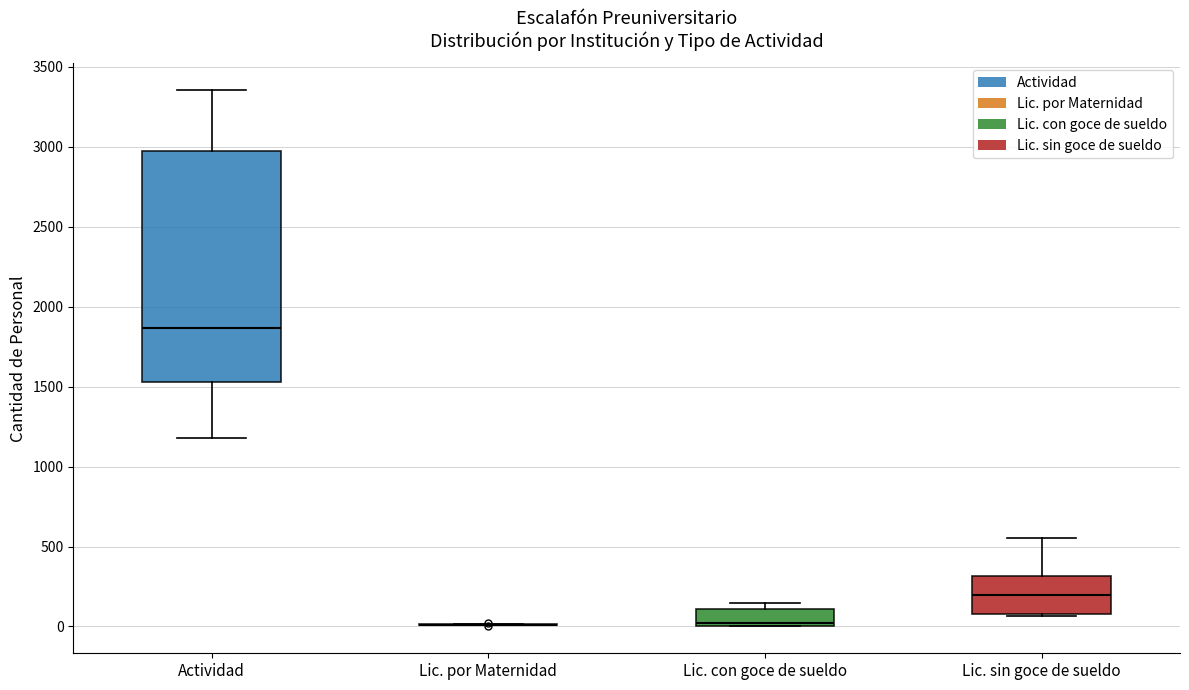

Which box is the tallest, from its lower edge to its upper edge?

Actividad